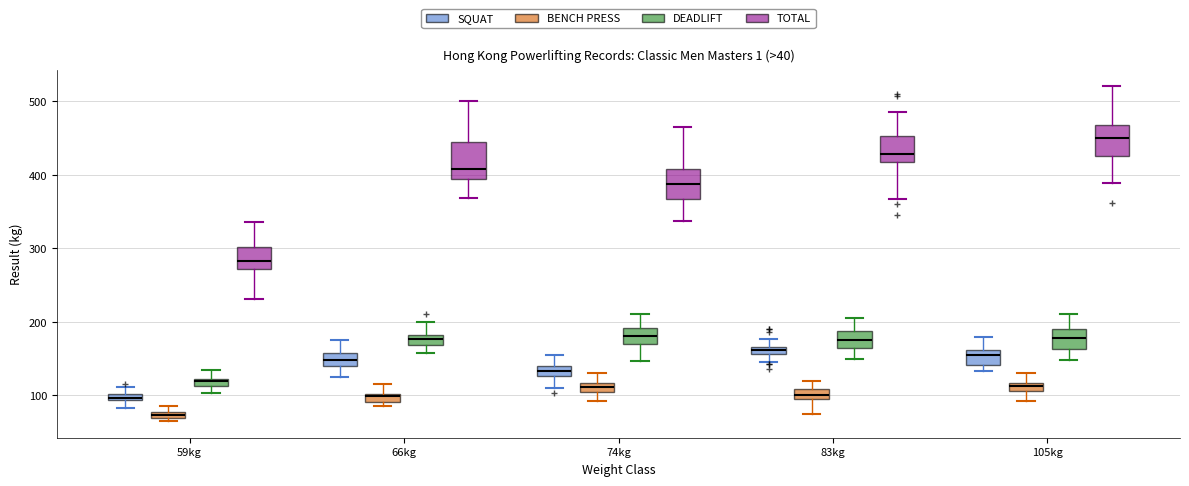

Where does the median line of the box for 105kg (DEADLIFT) sit on the y-axis? The values are not printed on the chart, so give them approximately, as read against the axis.

180